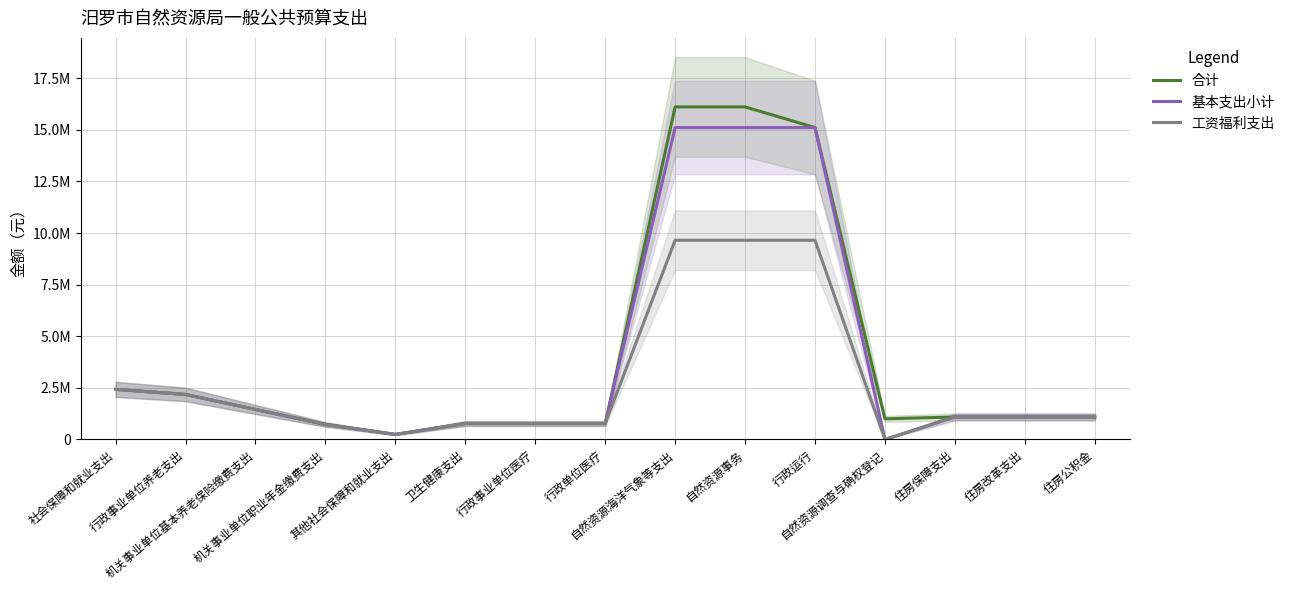

True or false: 合计 and 工资福利支出 intersect in this chart.

False